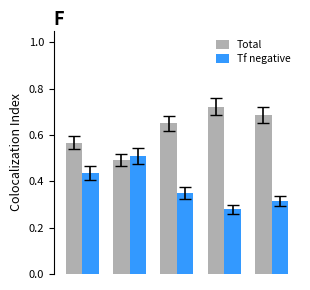

List the series in order of their overall mean, highest first.

Total, Tf negative